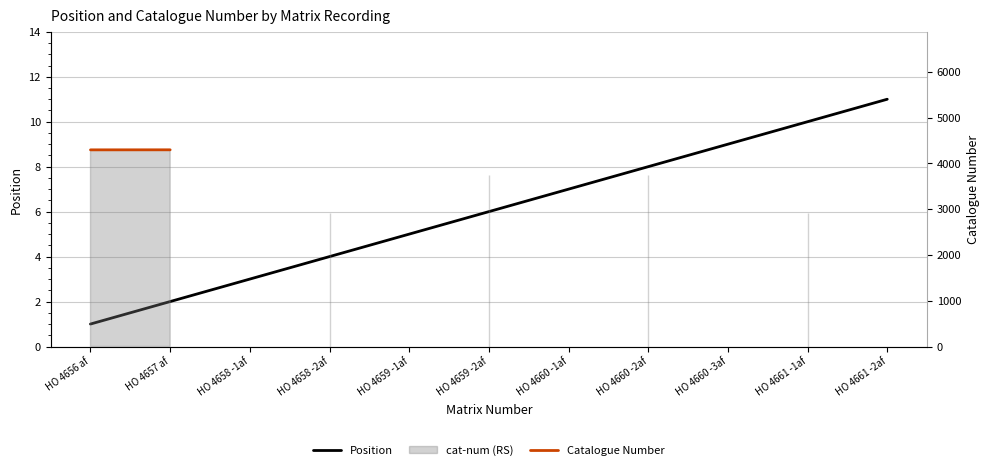

How many data points in Position are less than 6?

5